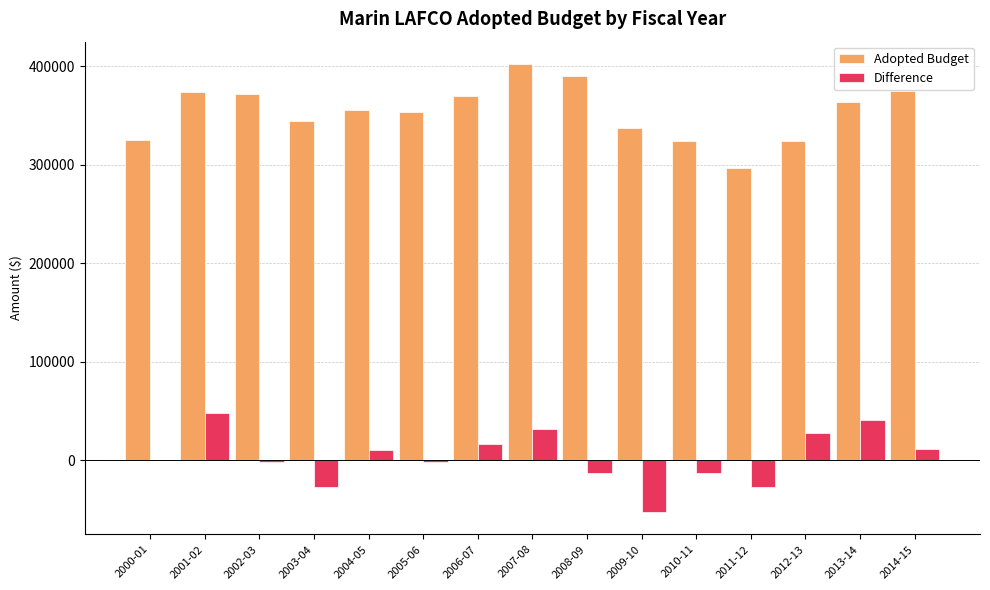

Which series changed the most between 2005-06 and 2009-10?

Difference